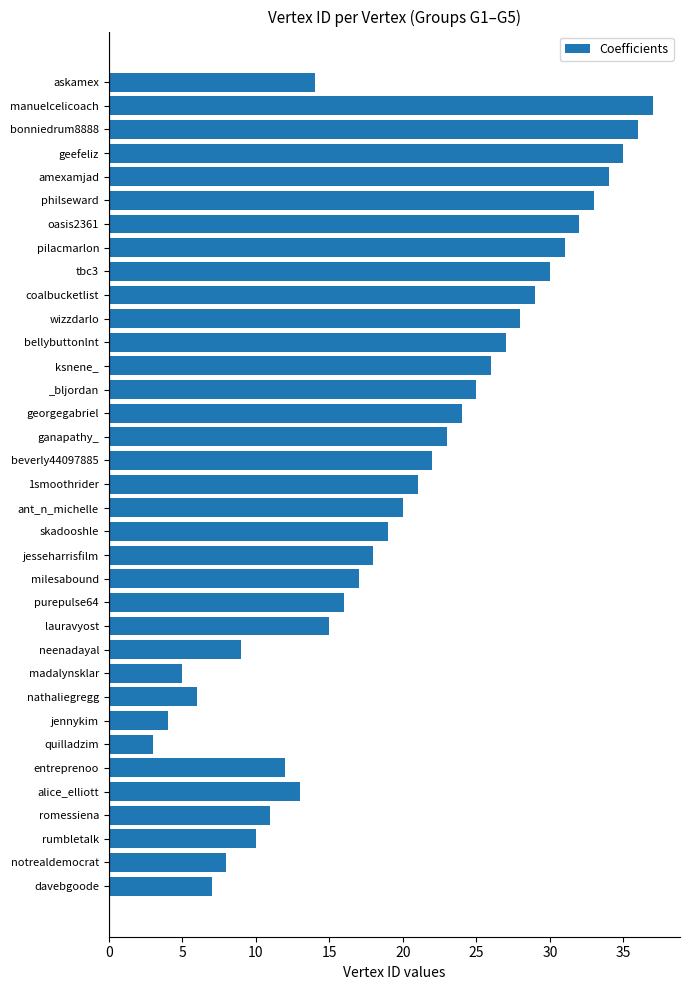

At which category does the chart reach its peak across all series?

manuelcelicoach